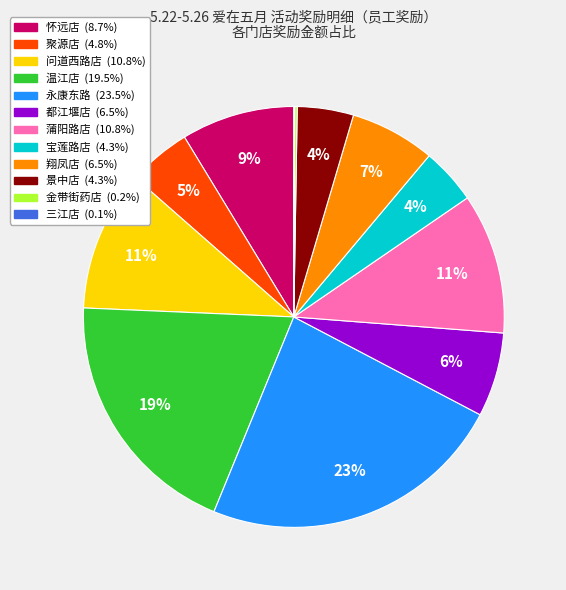

Which slice is the largest?

永康东路